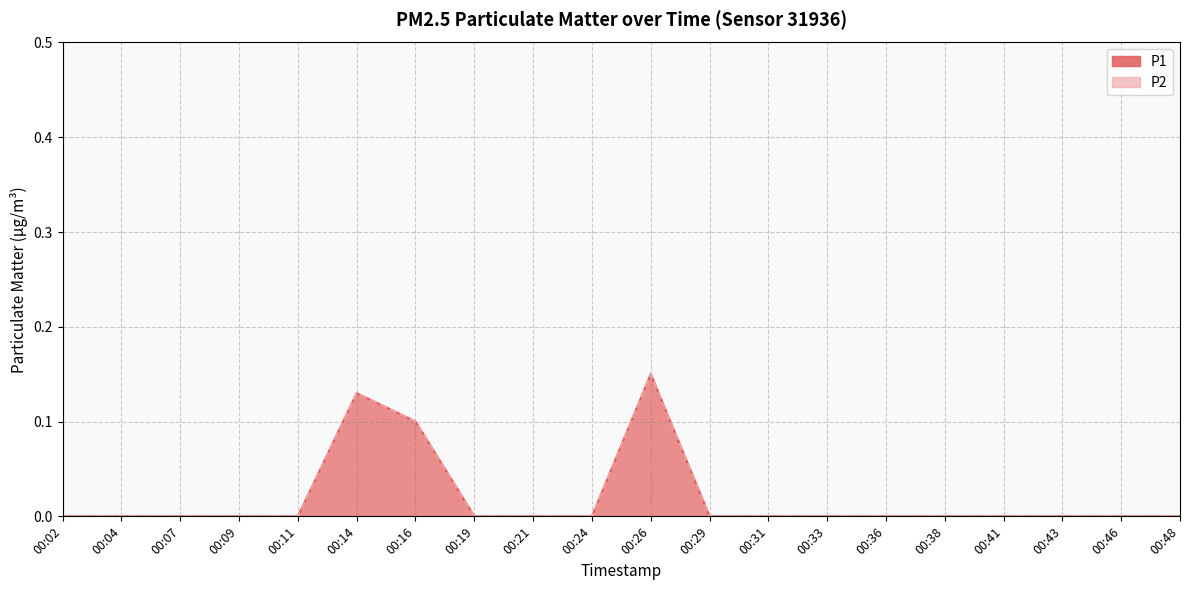

Reading left to right, extract all data points from this chart.

P1: 00:02=0.0	00:04=0.0	00:07=0.0	00:09=0.0	00:11=0.0	00:14=0.1	00:16=0.1	00:19=0.0	00:21=0.0	00:24=0.0	00:26=0.1	00:29=0.0	00:31=0.0	00:33=0.0	00:36=0.0	00:38=0.0	00:41=0.0	00:43=0.0	00:46=0.0	00:48=0.0
P2: 00:02=0.0	00:04=0.0	00:07=0.0	00:09=0.0	00:11=0.0	00:14=0.1	00:16=0.1	00:19=0.0	00:21=0.0	00:24=0.0	00:26=0.1	00:29=0.0	00:31=0.0	00:33=0.0	00:36=0.0	00:38=0.0	00:41=0.0	00:43=0.0	00:46=0.0	00:48=0.0